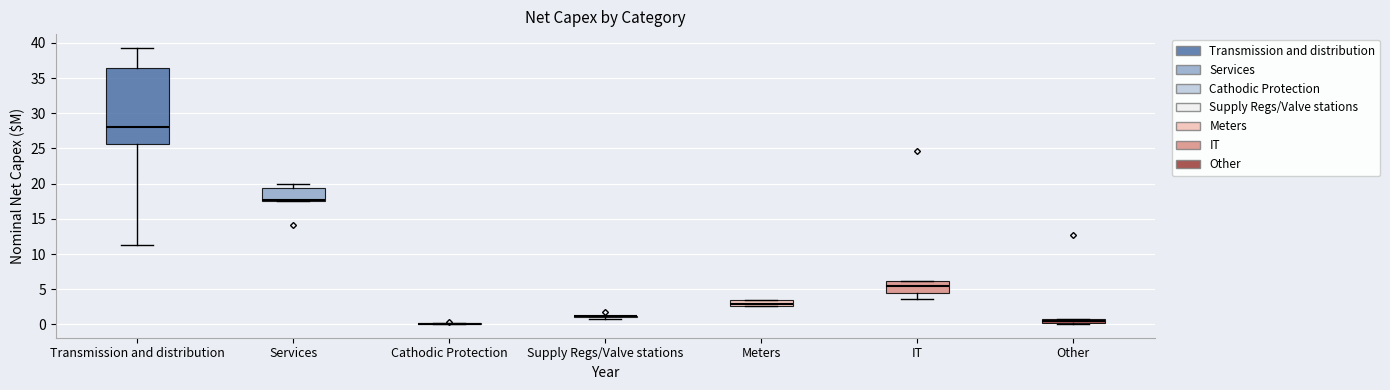

Where is the lower edge of the box for Services on the y-axis? The values are not printed on the chart, so give them approximately, as read against the axis.

17.5